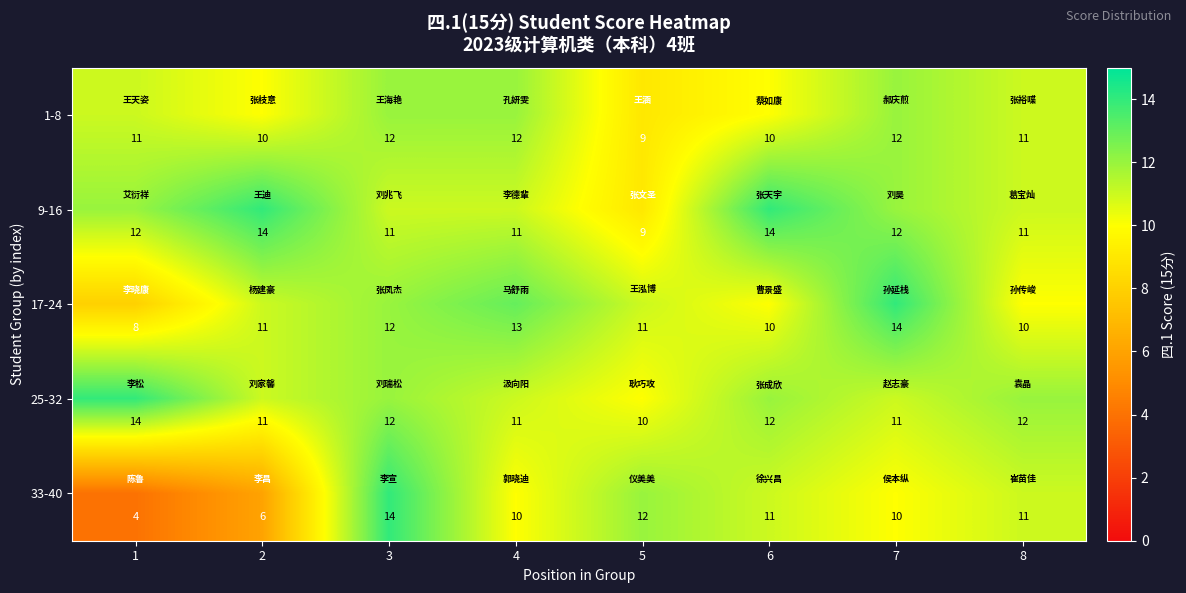

What is the approximate value of 17-24 at 5?

11